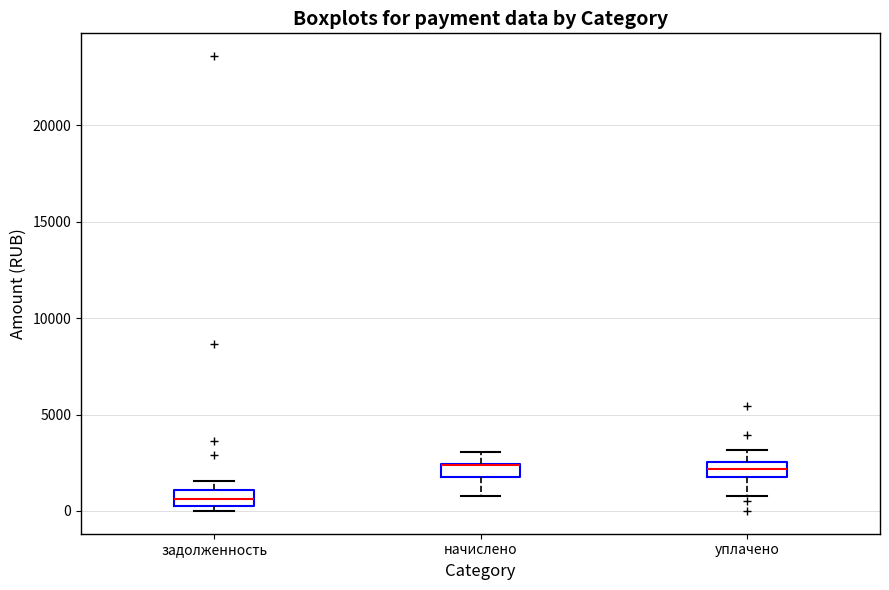

Where does the lower whisker of the box for уплачено end on the y-axis? The values are not printed on the chart, so give them approximately, as read against the axis.

1000